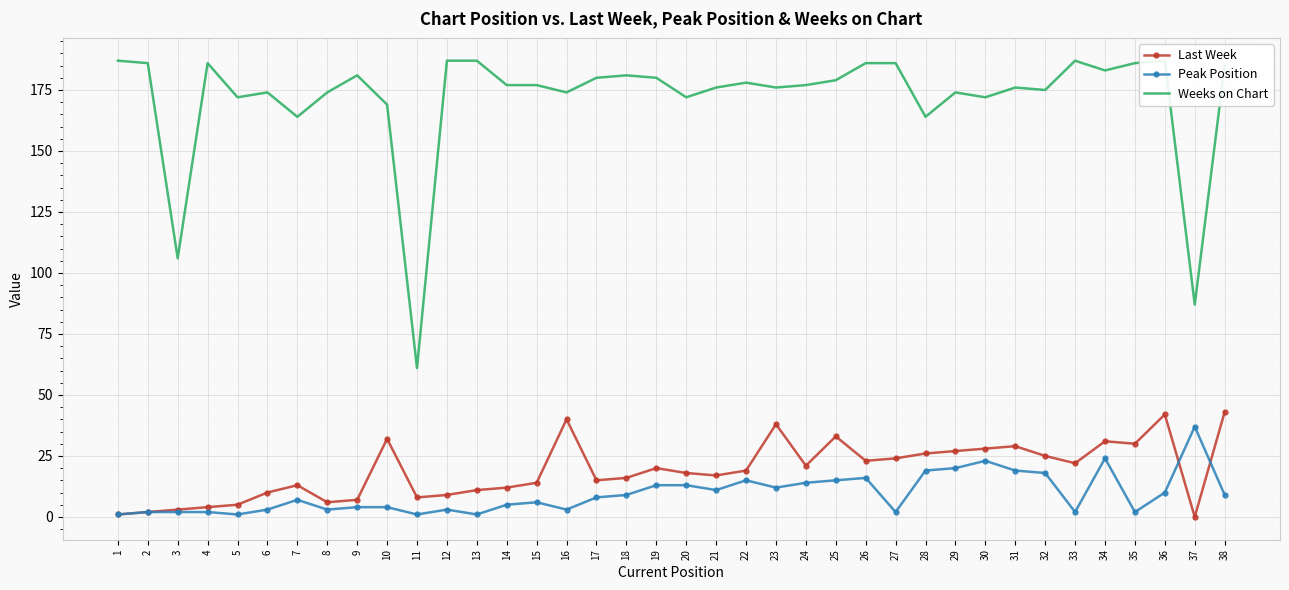

What is the sum of all Peak Position values?

359